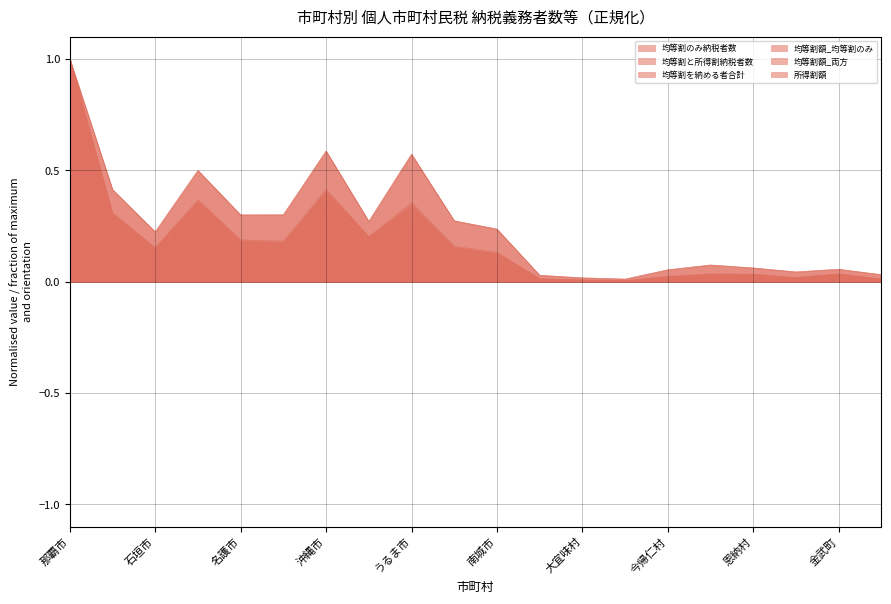

True or false: 均等割額_均等割のみ and 所得割額 cross at least once.

False